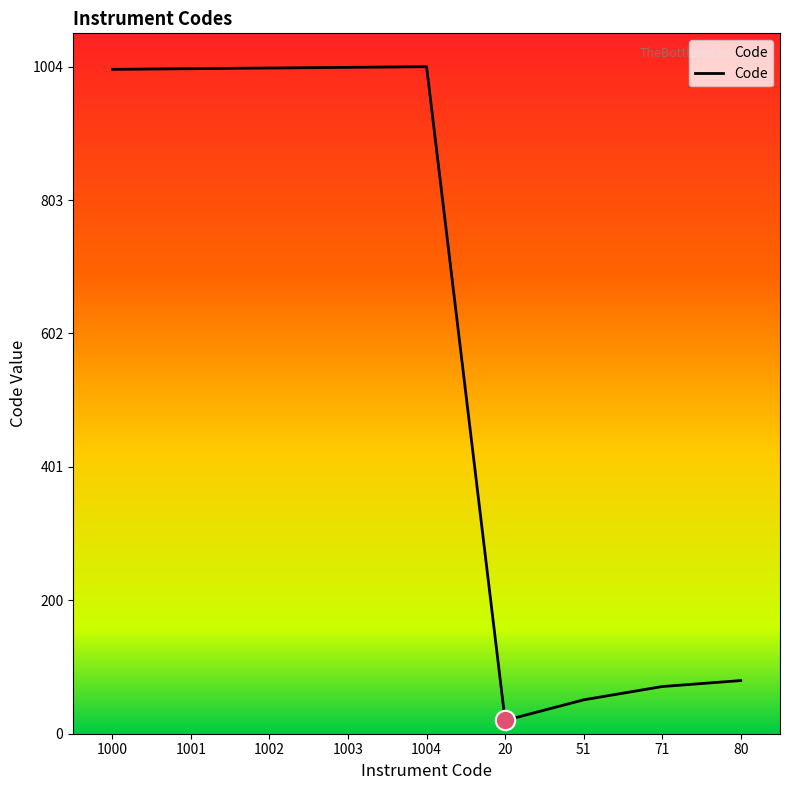

Approximately how many times larger is the value at 1003 compared to 71?

14.1